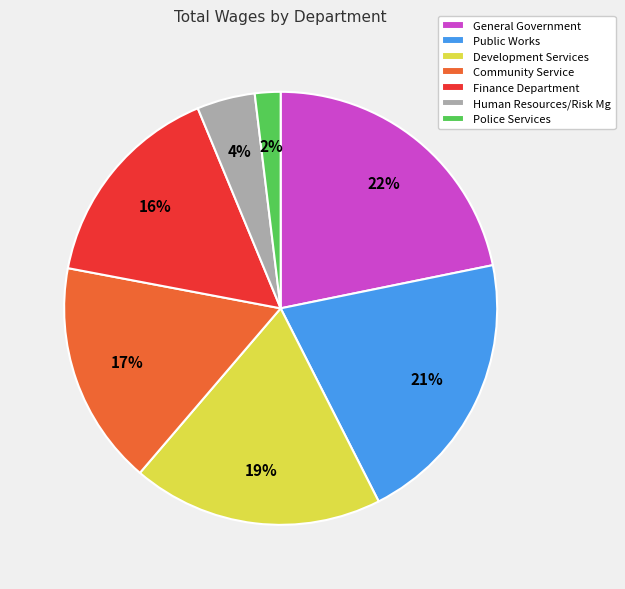

Which slice is the largest?

General Government